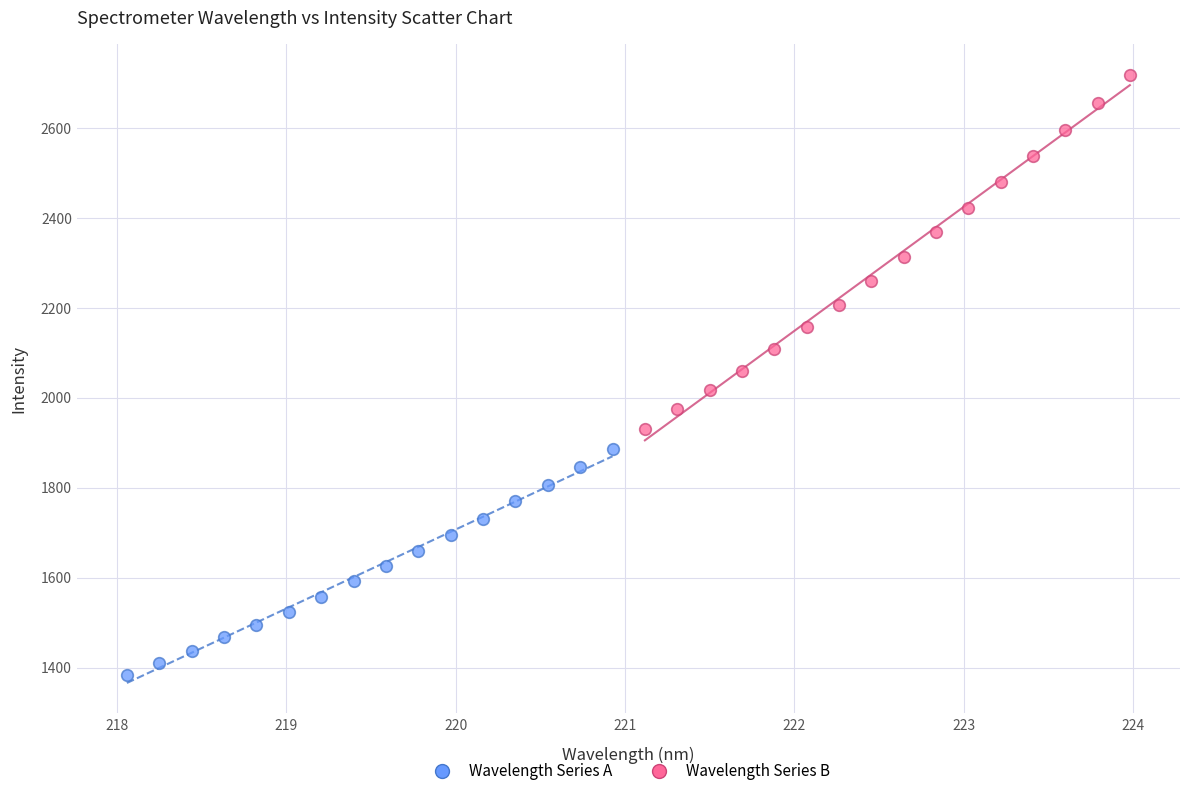

What are all the series names shown in the legend?

Wavelength Series A, Wavelength Series B